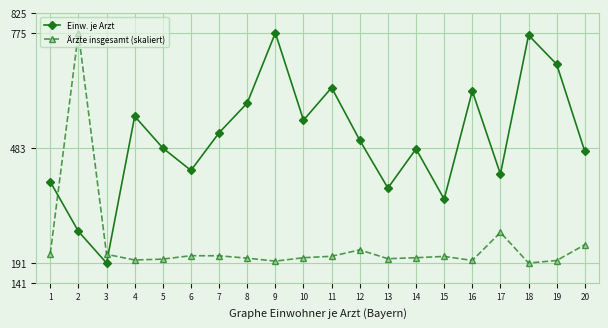

At 7, list the series in order from smallest to largest.

Ärzte insgesamt (skaliert), Einw. je Arzt